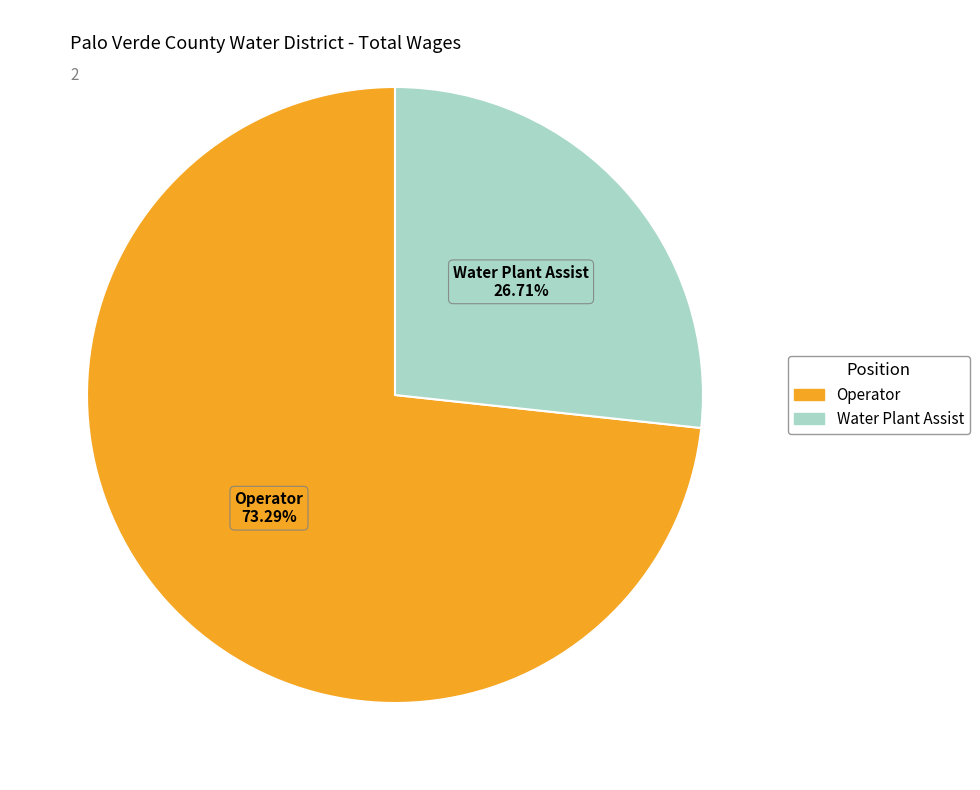

How many slices are in this pie chart?

2